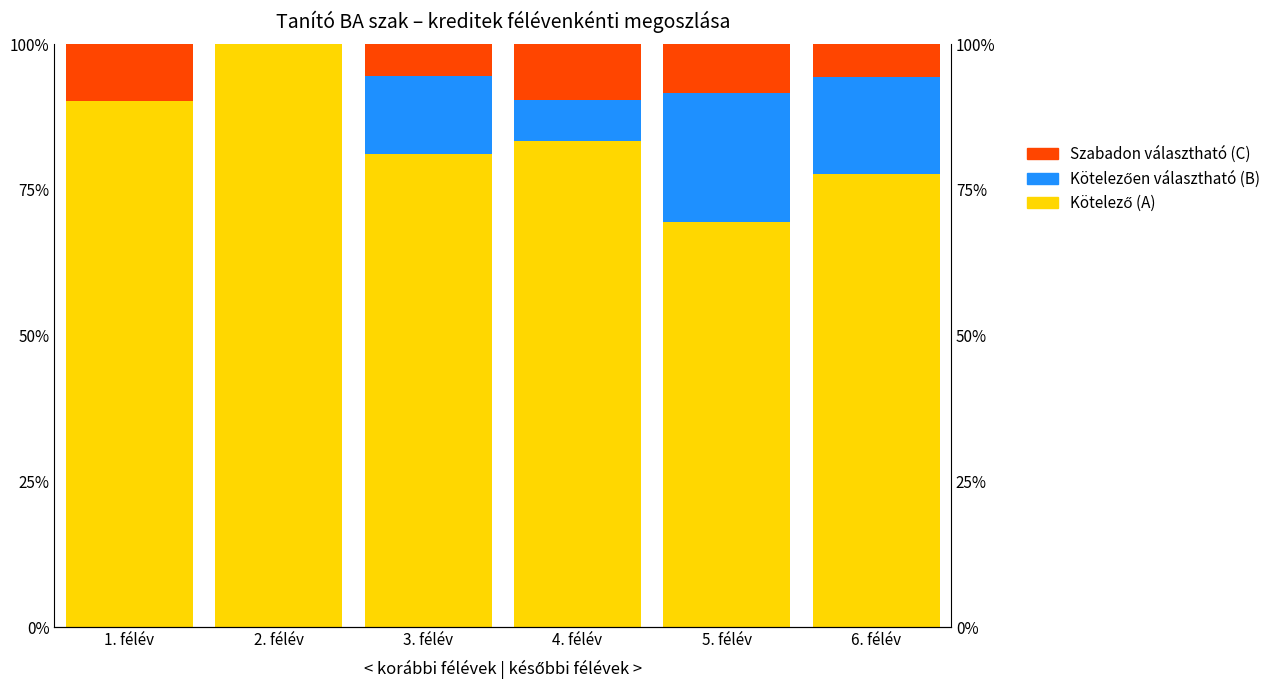

The Szabadon választható (C) series shows 14.9 at 4. félév. True or false?

False